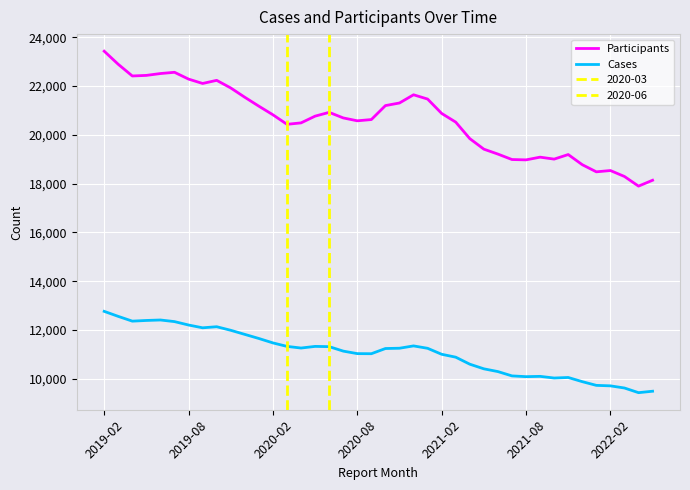

Which category has the highest value in the Participants series?

2019-02